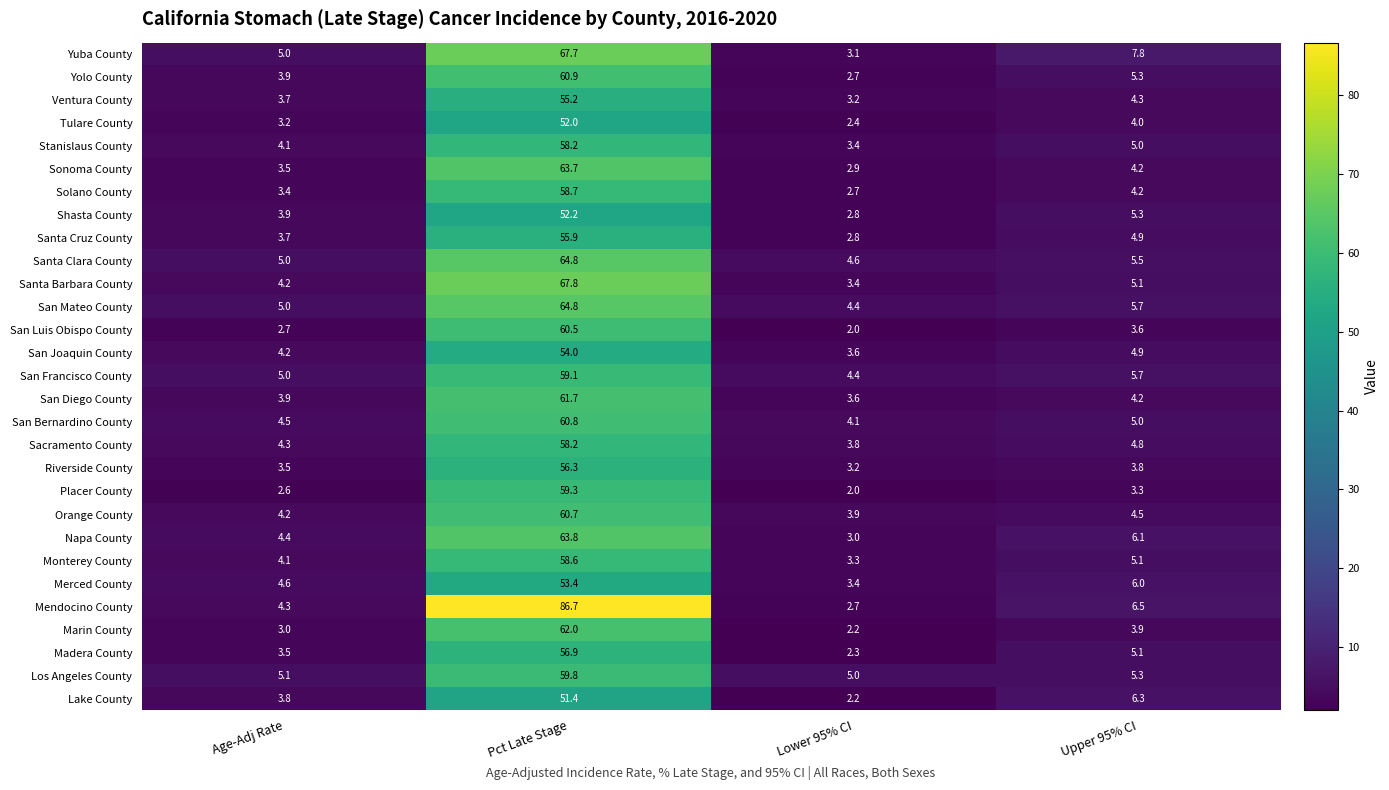

What is the spread (max minus min) of values at Age-Adj Rate?

2.5